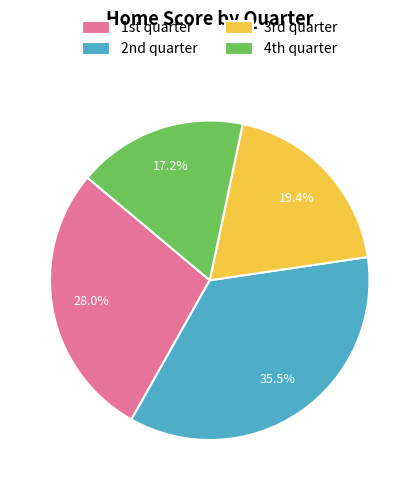

Is there a majority slice in this chart?

No